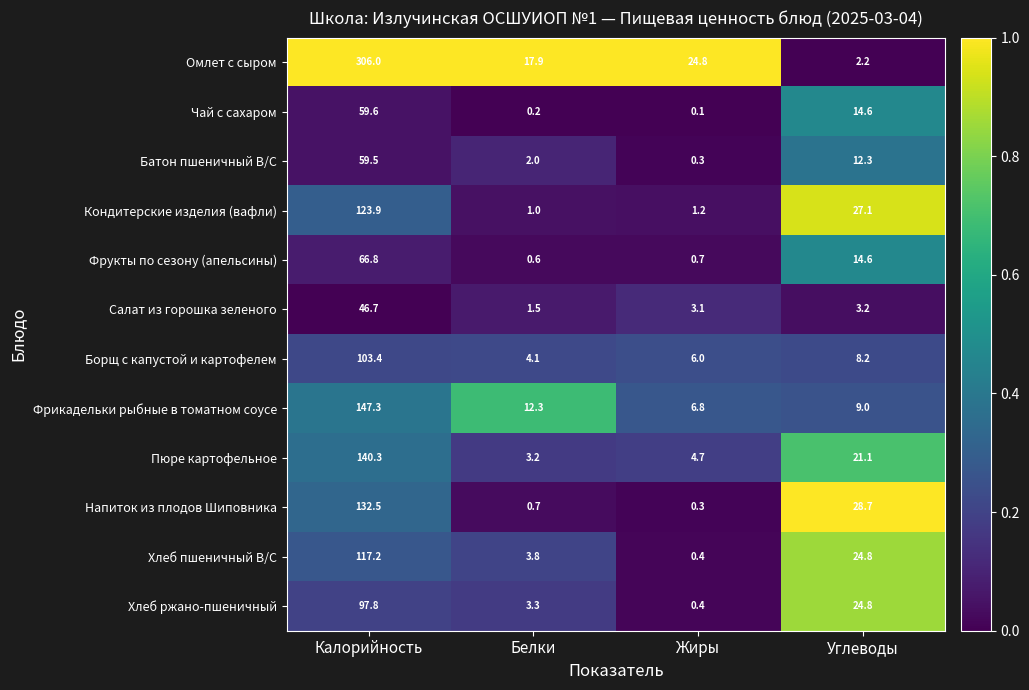

What is the difference between the highest and lowest values at Белки?

17.7